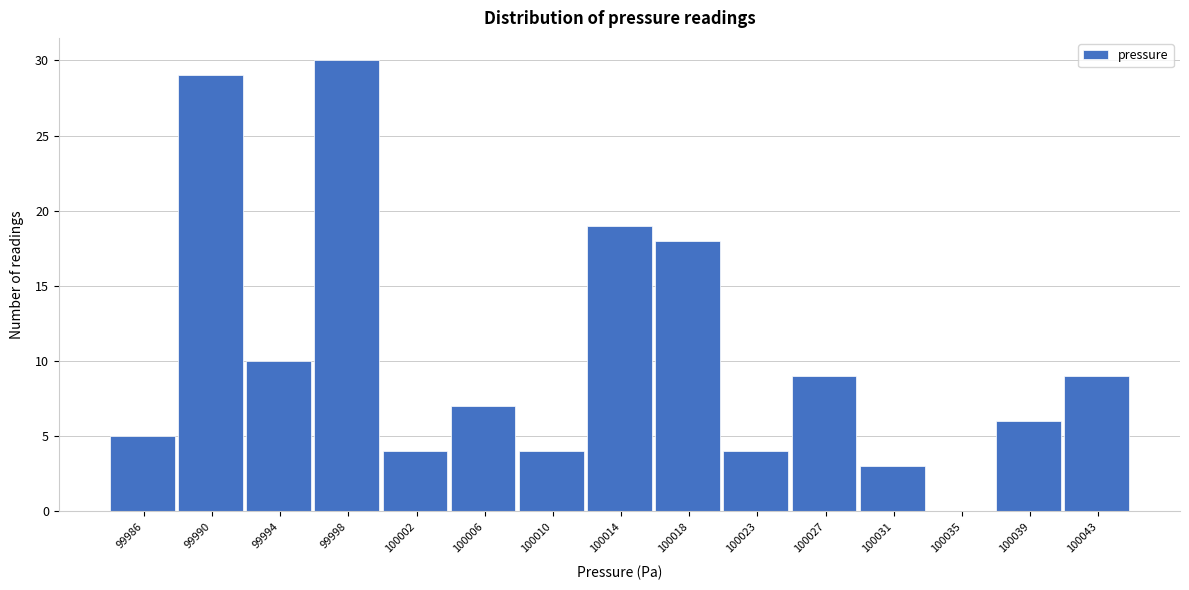

Reading left to right, extract all data points from this chart.

99986=5	99990=29	99994=10	99998=30	100002=4	100006=7	100010=4	100014=19	100018=18	100023=4	100027=9	100031=3	100035=0	100039=6	100043=9